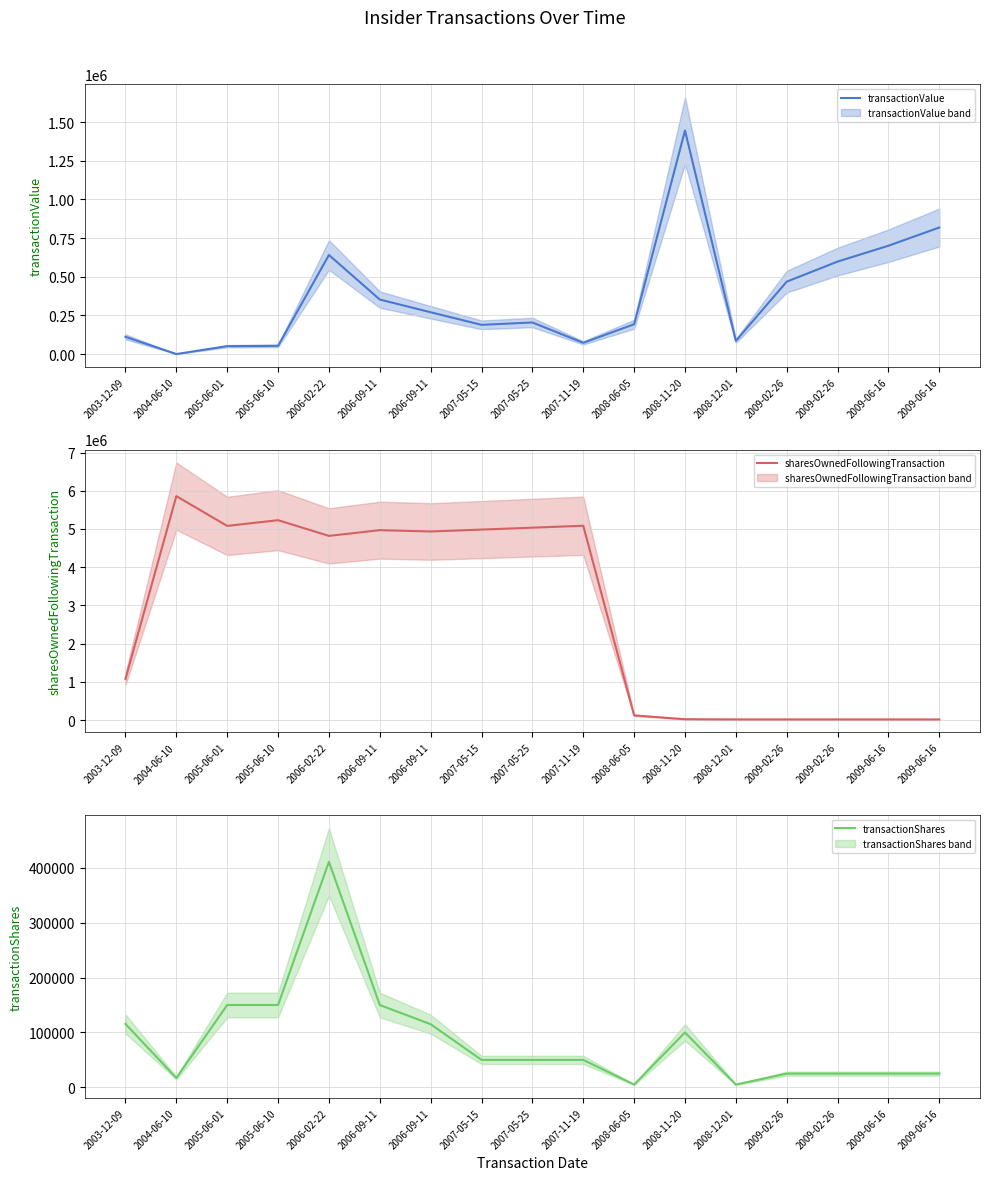

How many interior local valleys does the sharesOwnedFollowingTransaction series have?

3